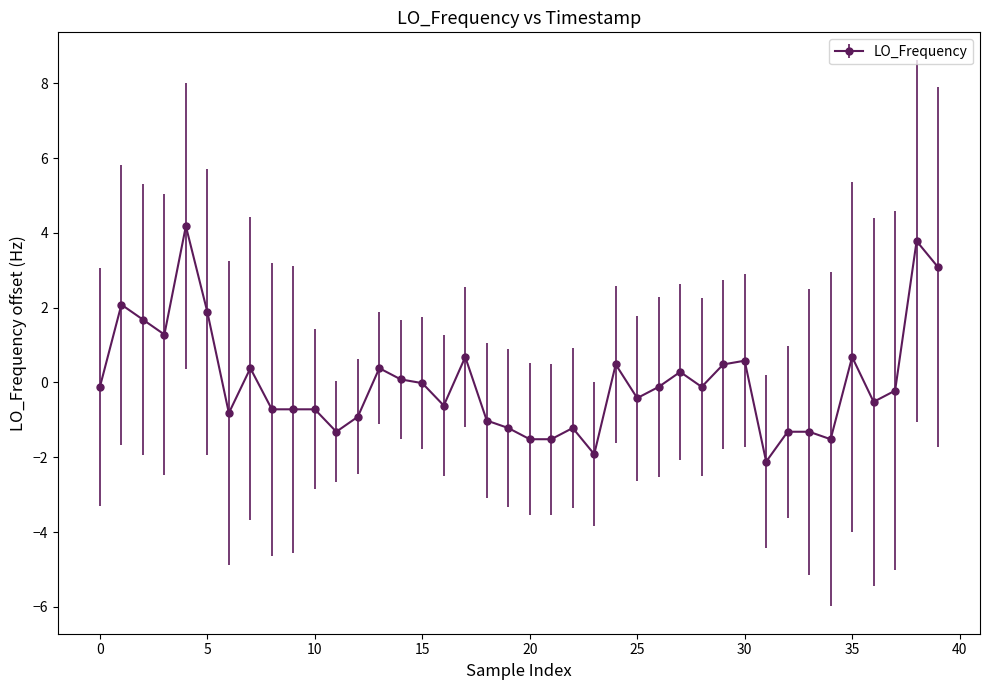

What is the difference between the maximum and second lowest values?

6.1